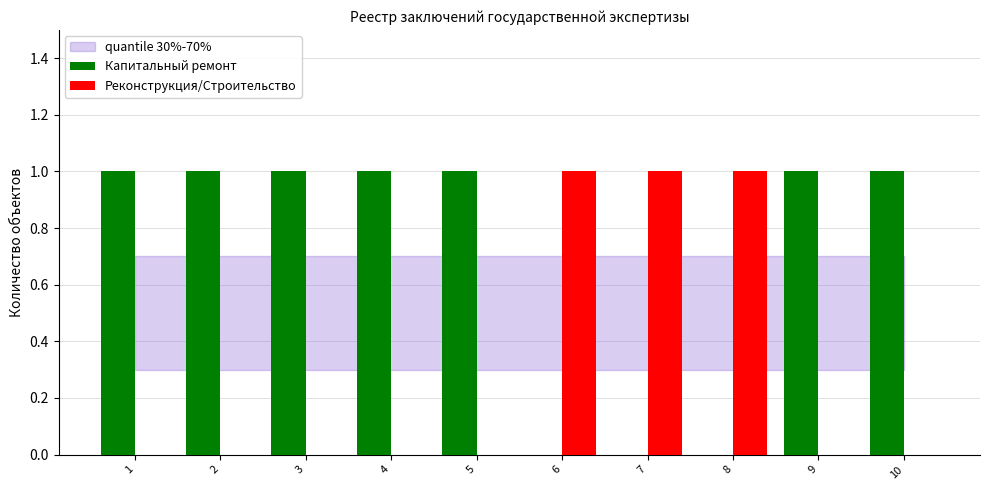

Which series has the largest total across all categories?

Капитальный ремонт